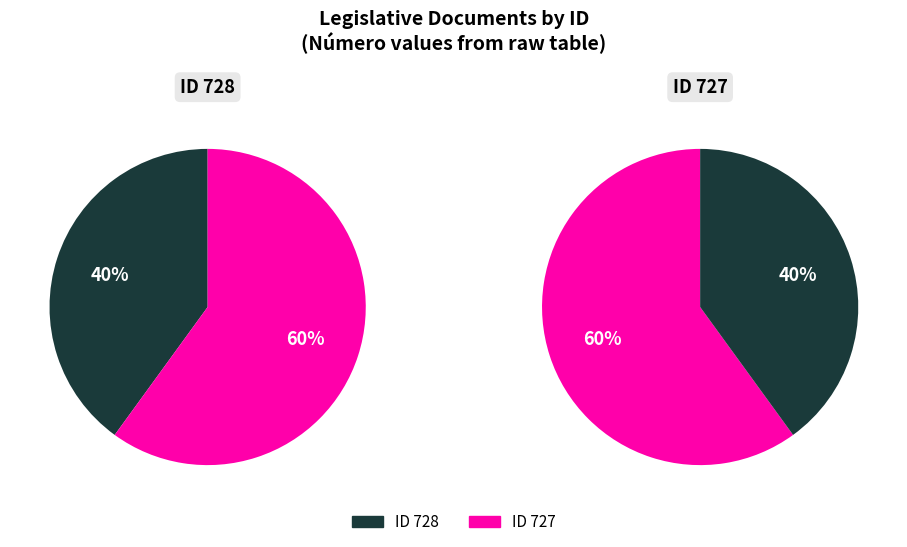

What is the smallest slice in the pie chart?

728